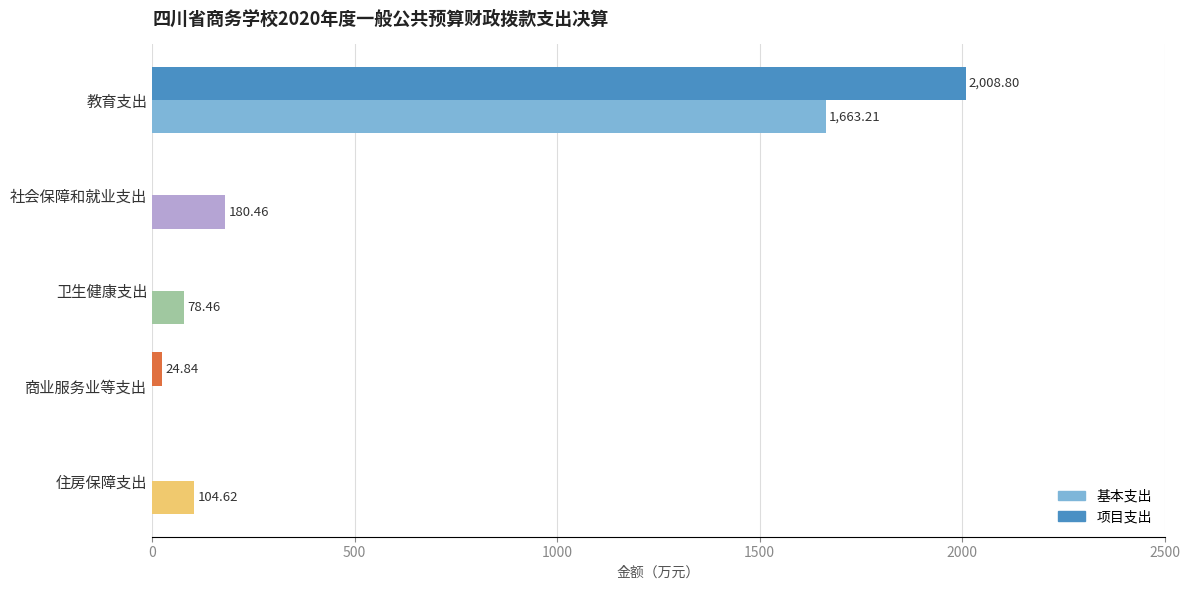

How many values in the 基本支出 series exceed 104?

3